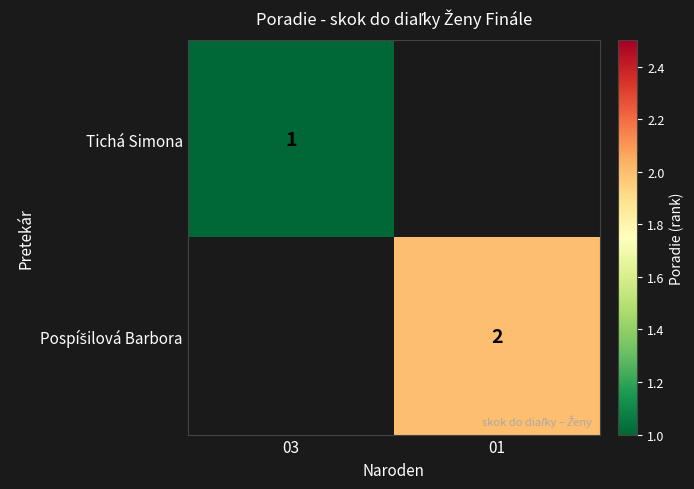

The Tichá Simona series shows 1 at 03. True or false?

True